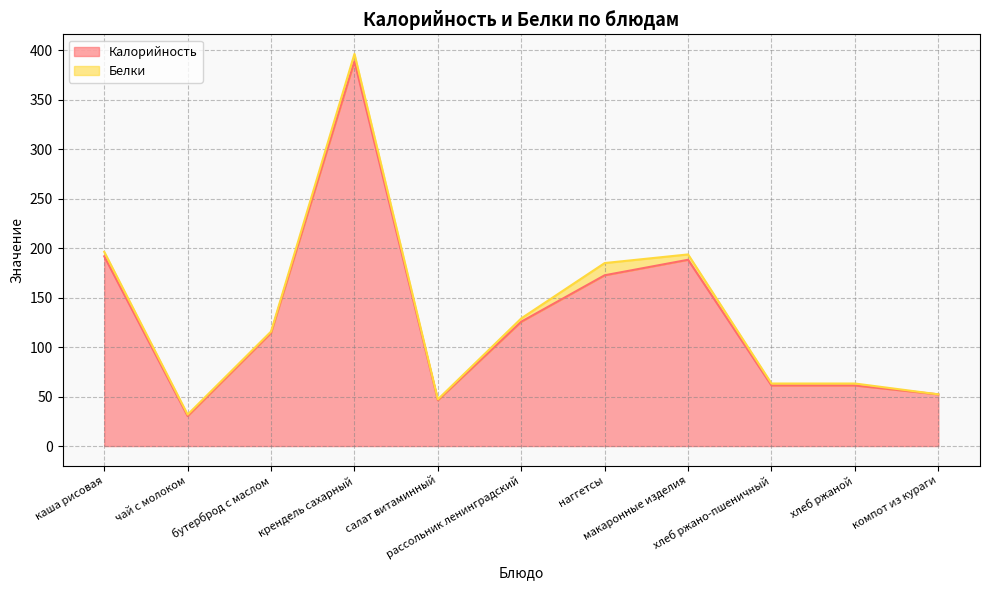

At which label is the value closest to 209?

каша рисовая